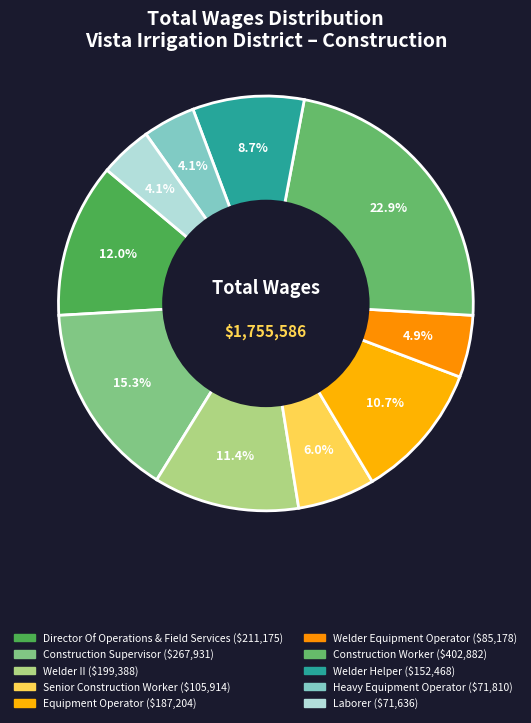

Does any single category account for the majority?

No